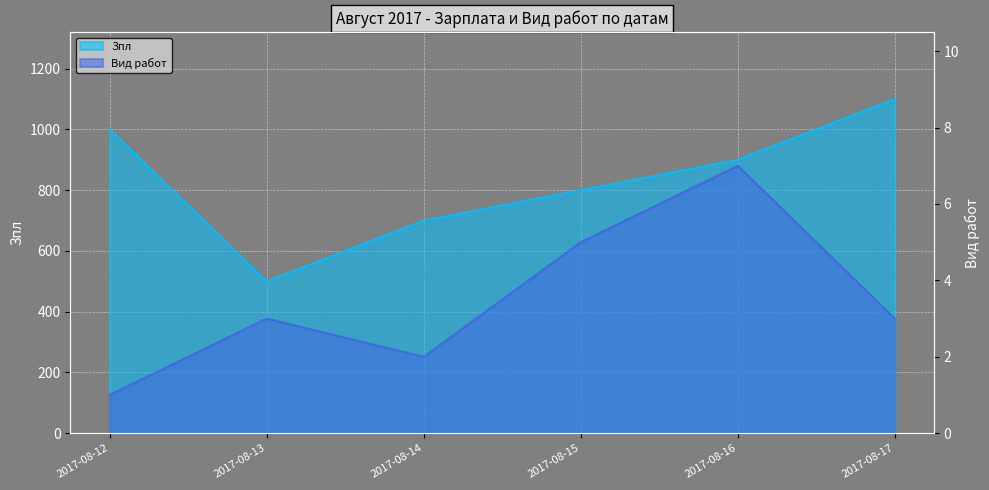

True or false: Зпл and Вид работ intersect in this chart.

False